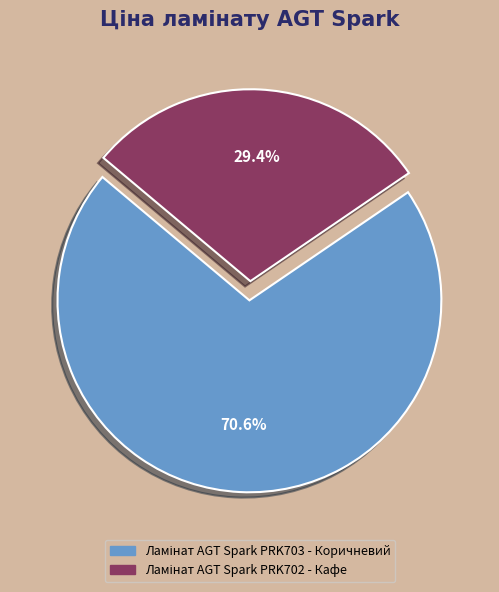

Is there any slice that represents more than half of the pie?

Yes